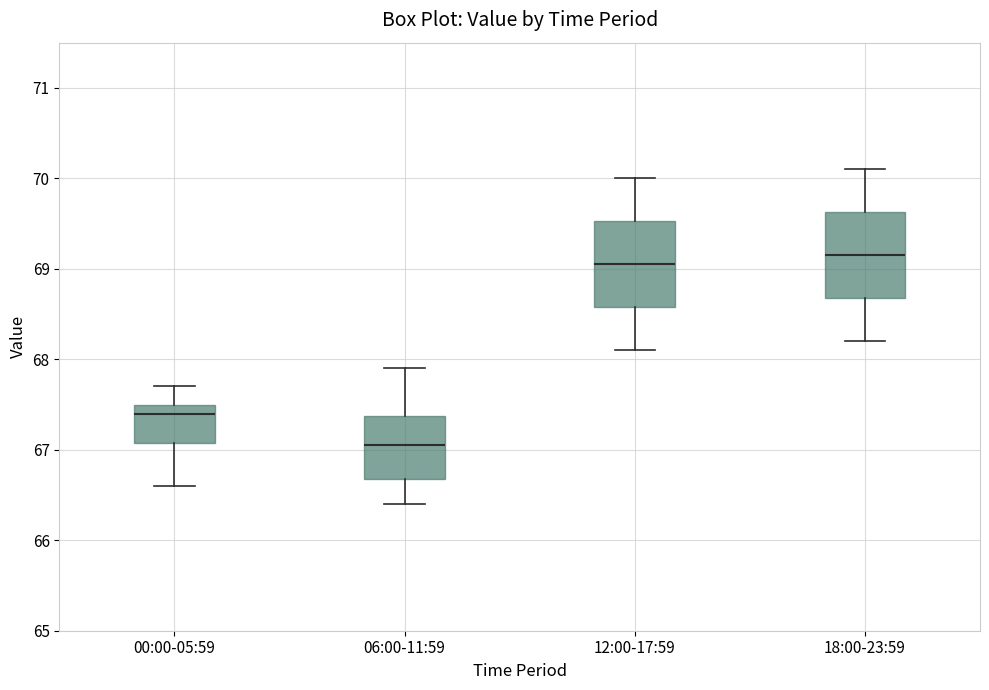

Where does the lower whisker of the box for 12:00-17:59 end on the y-axis? The values are not printed on the chart, so give them approximately, as read against the axis.

68.1